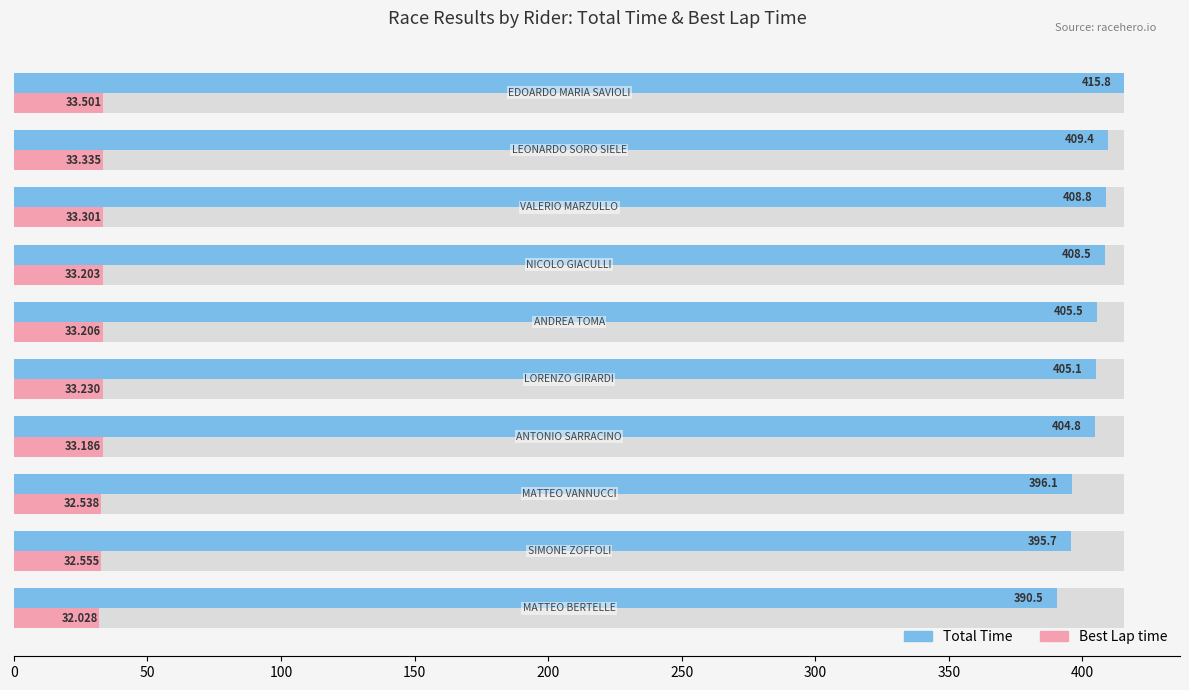

How many data points does each series have?

10